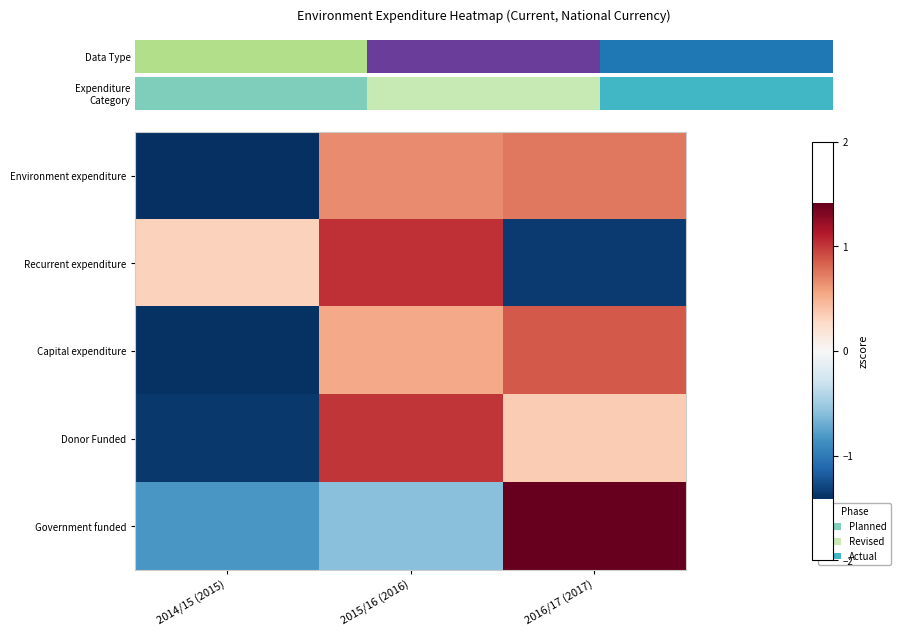

What is the smallest value displayed?

-1.4